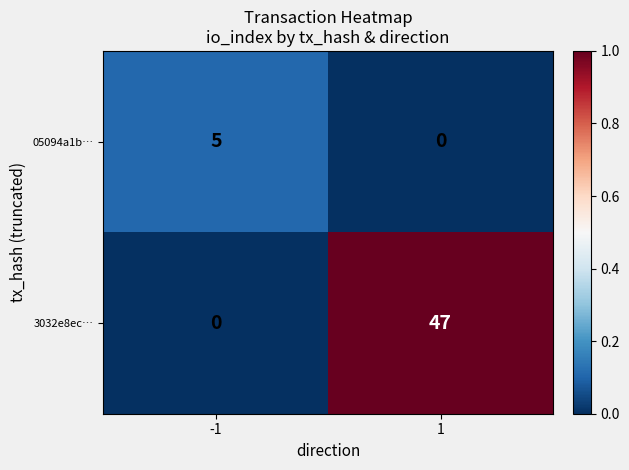

Is it true that 05094a1b… equals 2 at 1?

False